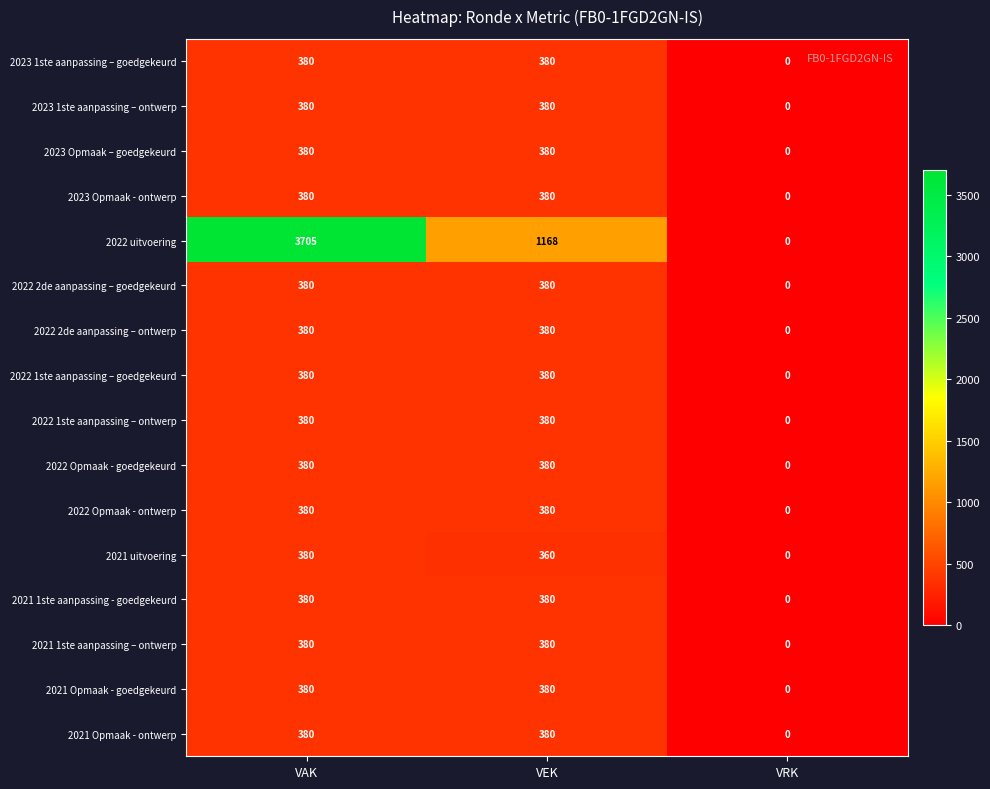

Is it true that 2022 Opmaak - goedgekeurd equals 0 at VRK?

True